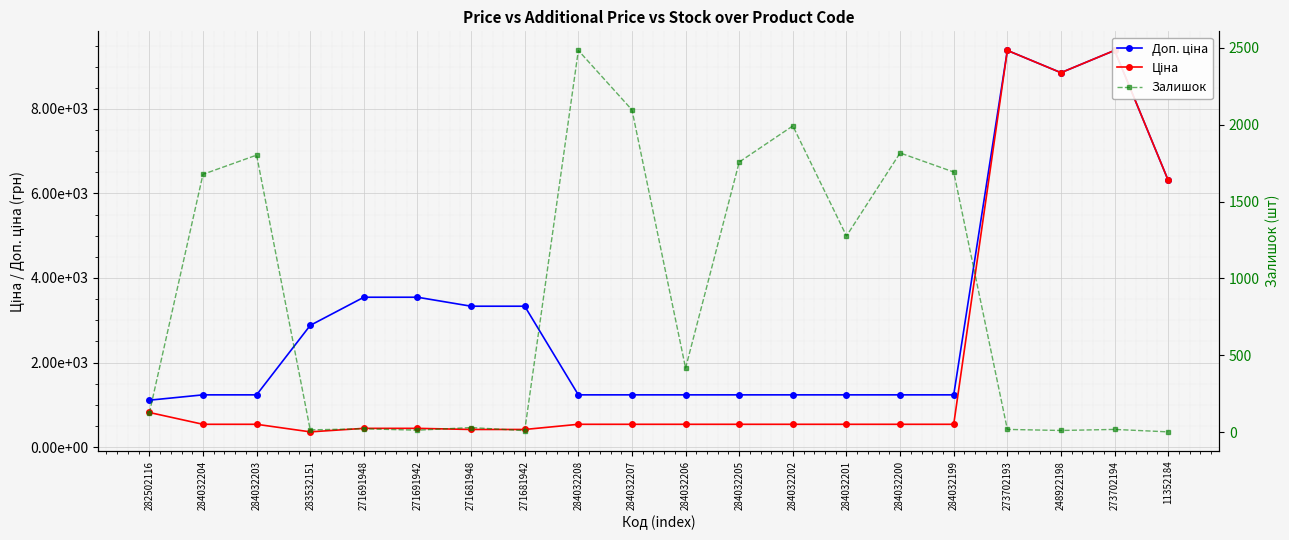

Rank the series at 248922198 from highest to lowest value.

Доп. ціна, Ціна, Залишок